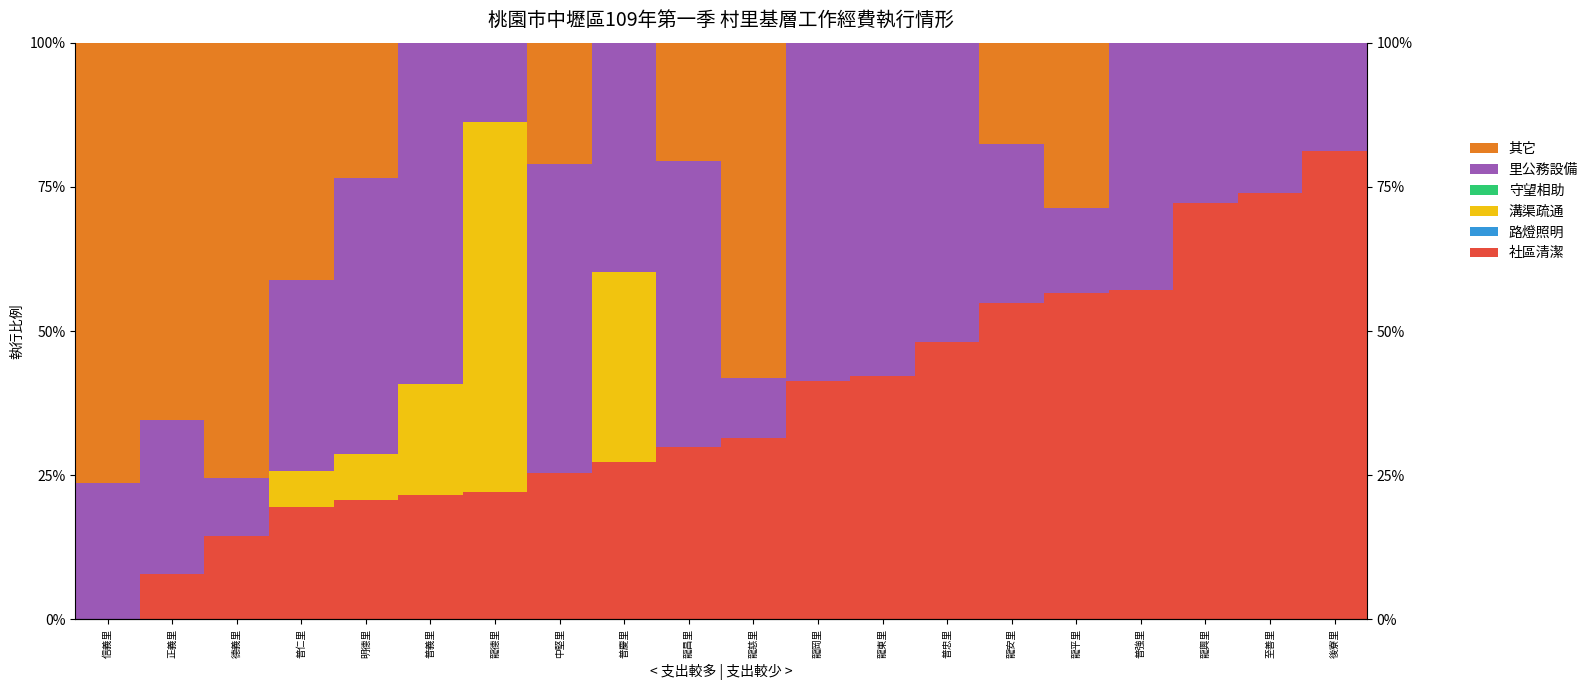

The value of 社區清潔 at 正義里 is 7.9. True or false?

True